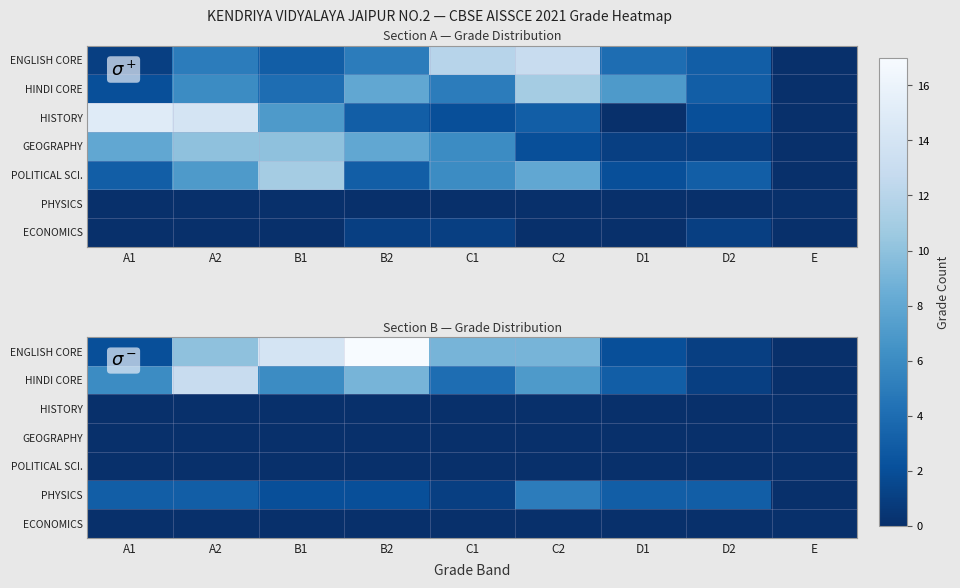

What is the highest value of the ENGLISH CORE series?

17